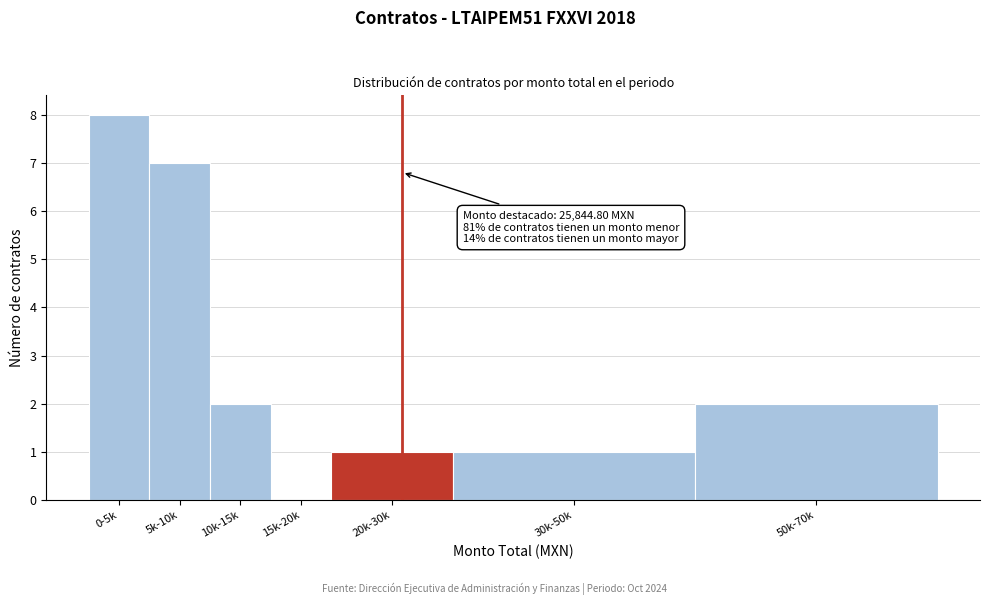

Reading left to right, extract all data points from this chart.

0-5k=8	5k-10k=7	10k-15k=2	15k-20k=0	20k-30k=1	30k-50k=1	50k-70k=2